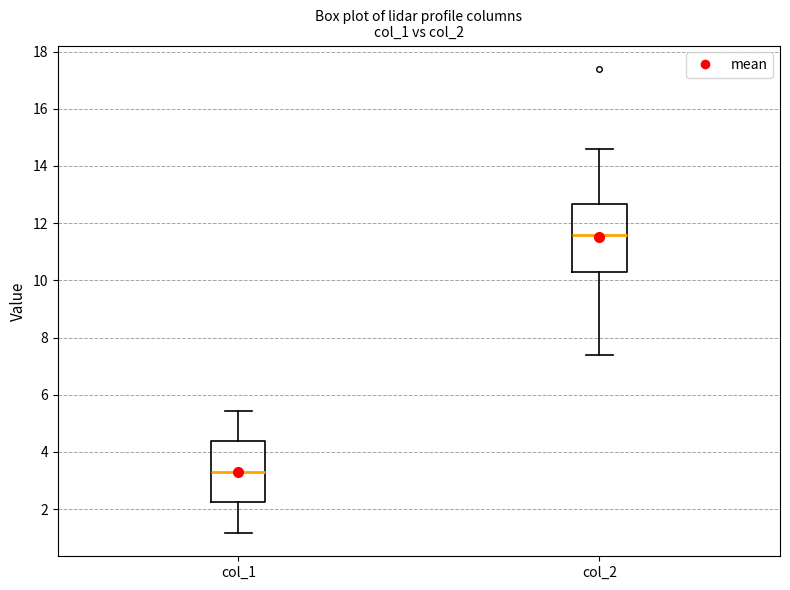

Reading left to right, transcribe this box plot: for each box, give where its median line is, the range the box spans, and where its two whiskers end, as read against the y-axis. The values are not printed on the chart, so give them approximately, as read against the axis.

col_1: median 3.4, box 2.2 to 4.4, whiskers 1.2 to 5.4
col_2: median 11.6, box 10.4 to 12.6, whiskers 7.4 to 14.6